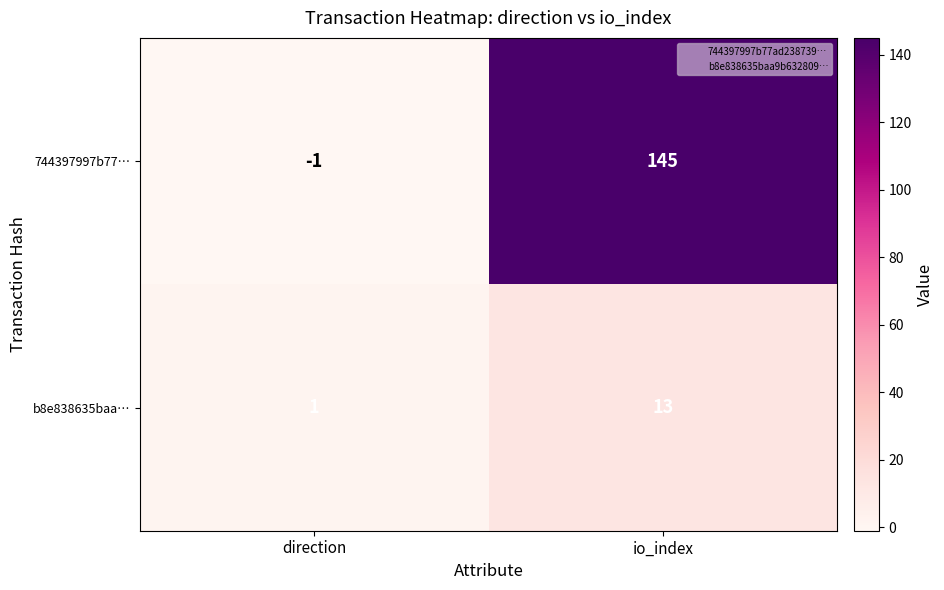

Where is 744397997b77… nearest to the value 72?

direction